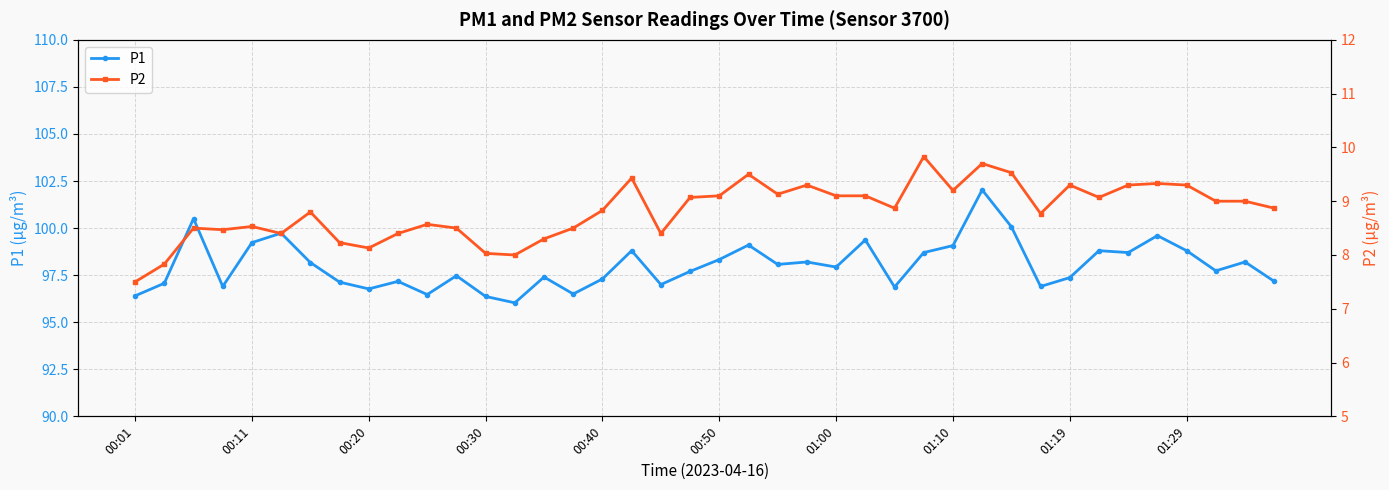

What is the minimum value for P1?

96.0